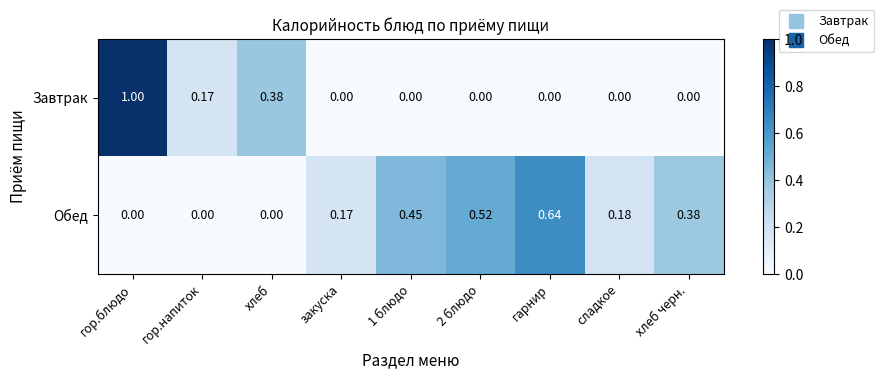

Which category has the highest value across all series?

гор.блюдо